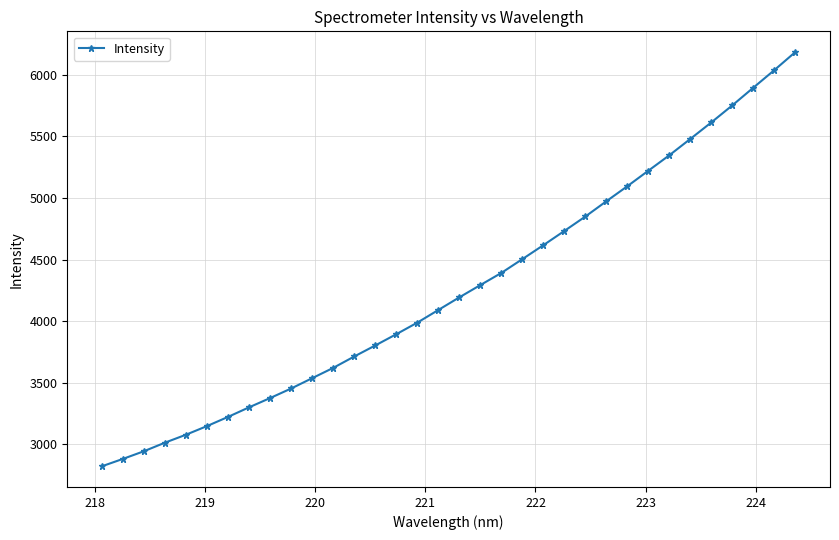

What is the greatest value displayed?

6183.8